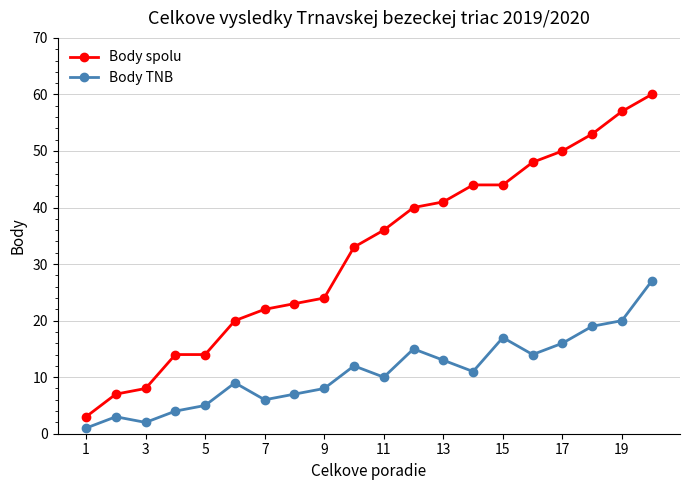

List the series in order of their peak value, lowest first.

Body TNB, Body spolu